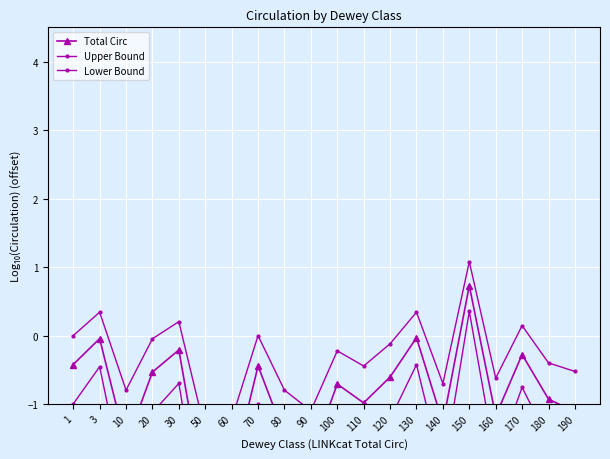

The value of Total Circ at 1 is -0.4. True or false?

True